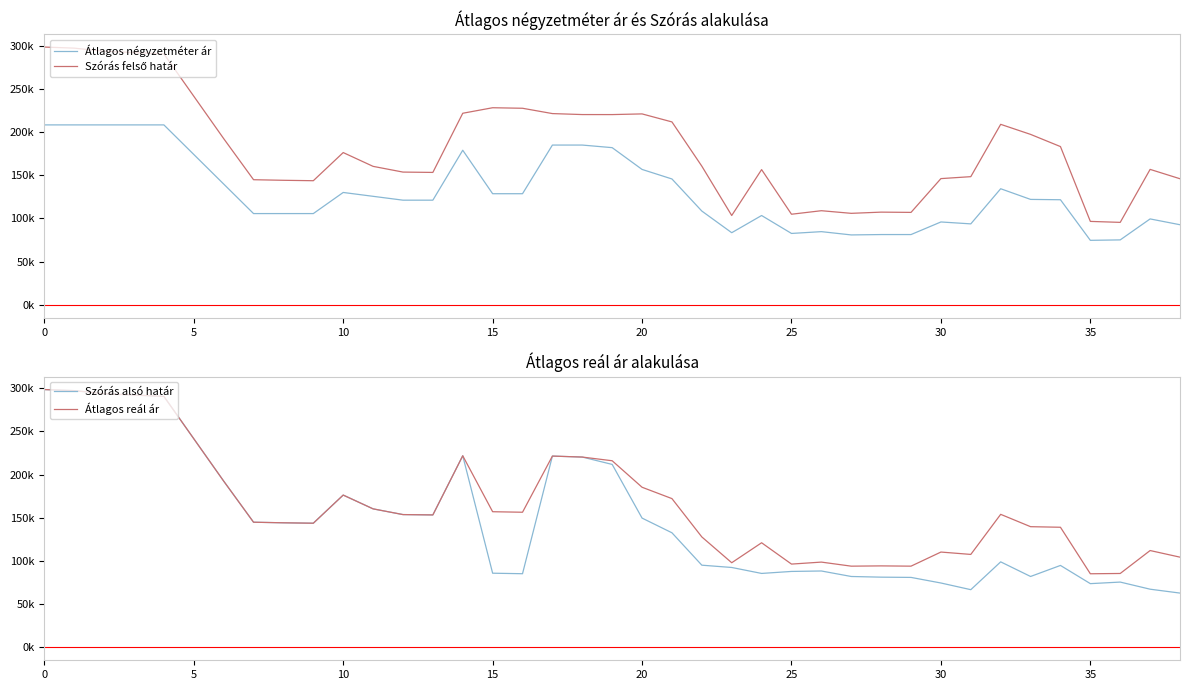

At how many categories does at least one series exceed 242169?

5